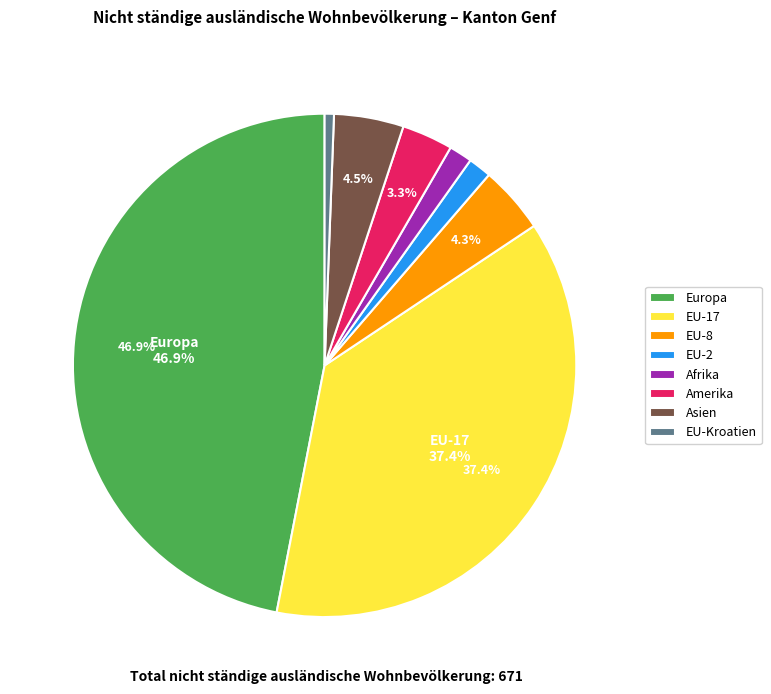

The Asien slice represents 14% of the pie. True or false?

False